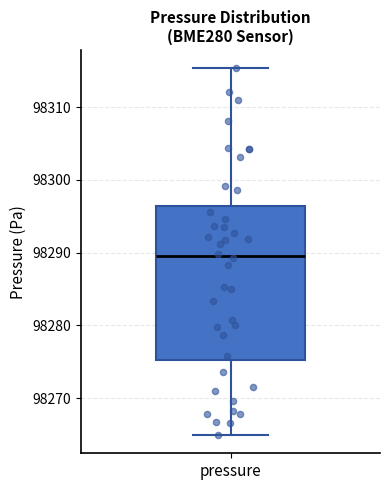

Where is the upper edge of the box for pressure on the y-axis? The values are not printed on the chart, so give them approximately, as read against the axis.

98296